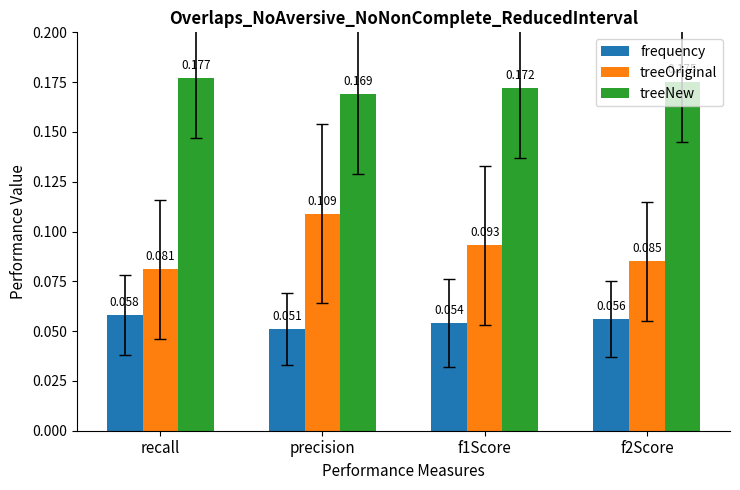

How many treeOriginal values are between 0 and 1?

4